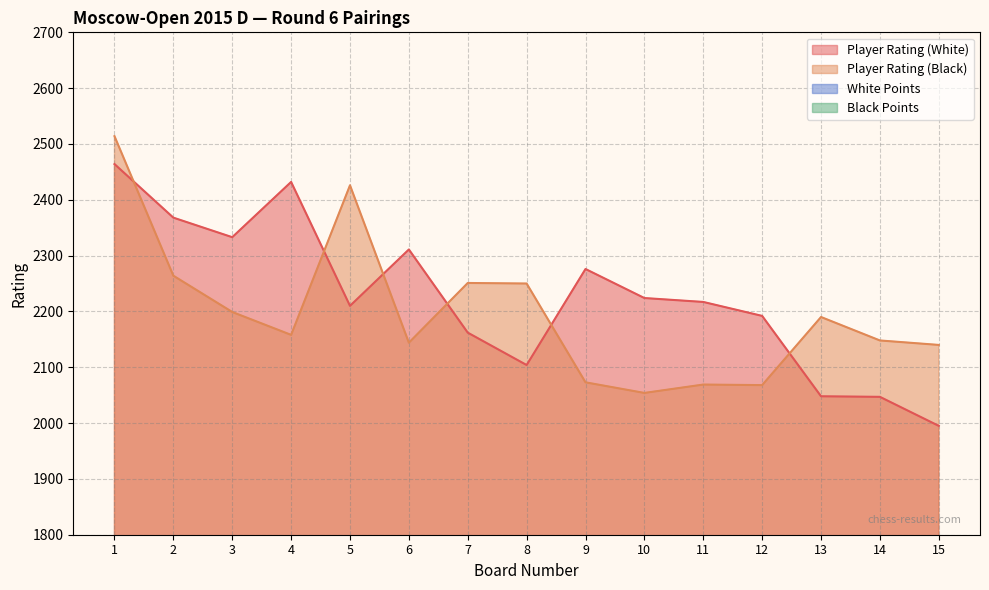

True or false: Player Rating (Black) and Black Points cross at least once.

False